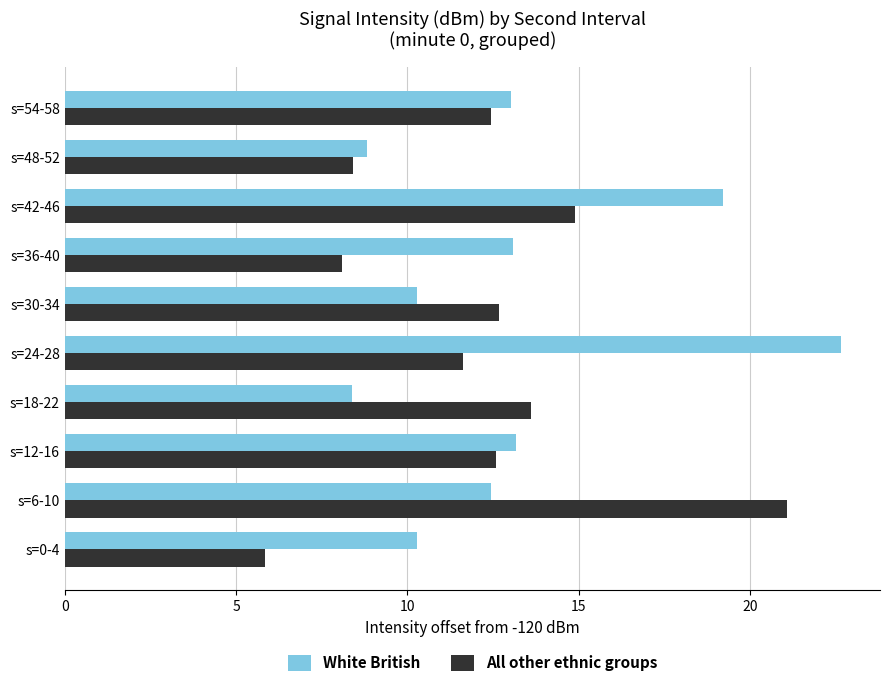

What is the sum of all All other ethnic groups values?

121.3